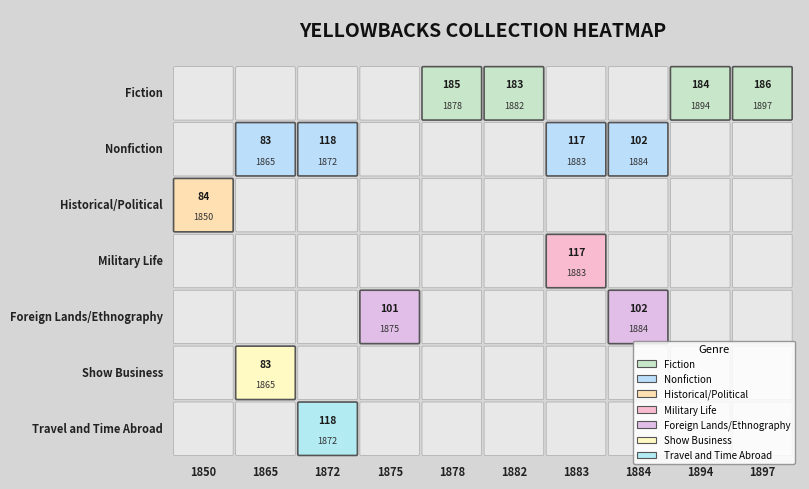

At how many categories does at least one series exceed 0?

10